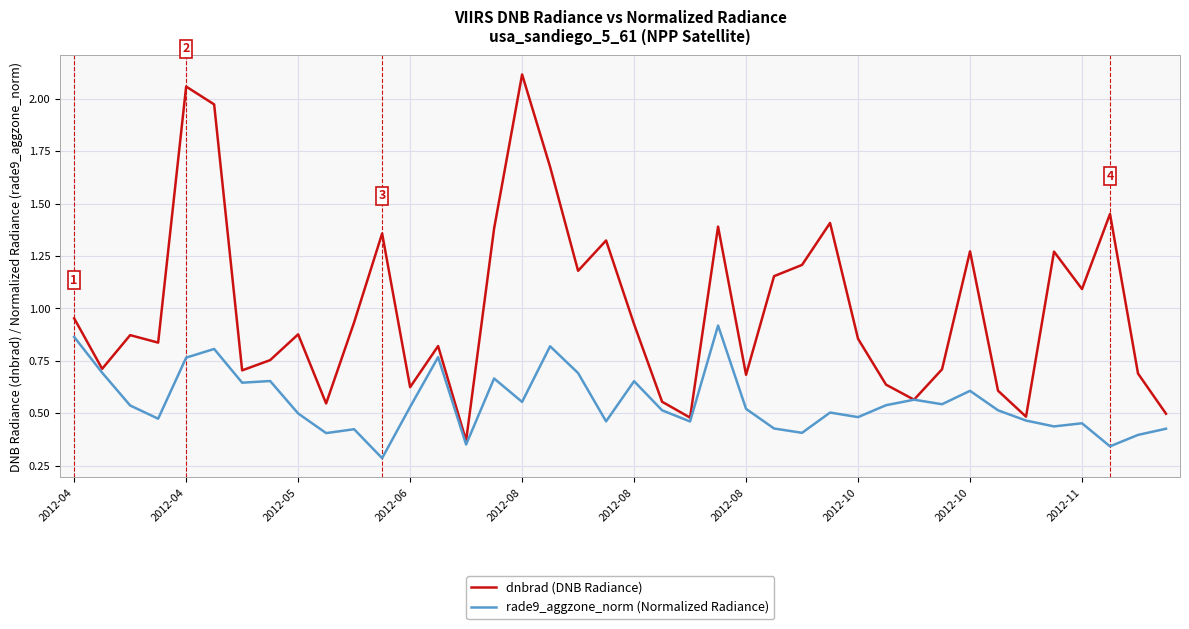

Which series has the widest spread of values?

dnbrad (DNB Radiance)